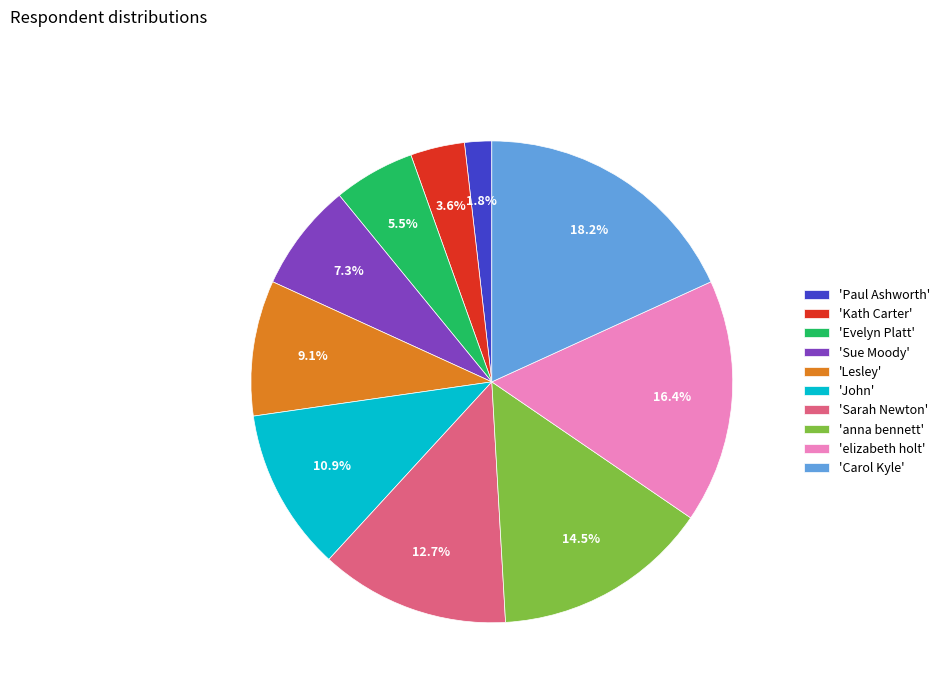

Which slice is the smallest?

'Paul Ashworth'